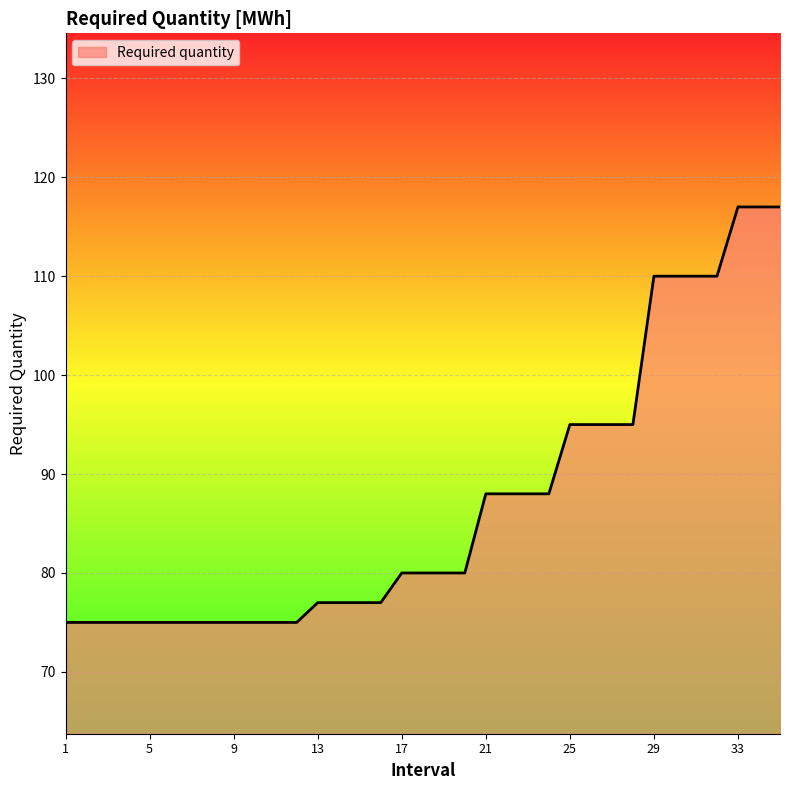

How many lines are shown in the chart?

1